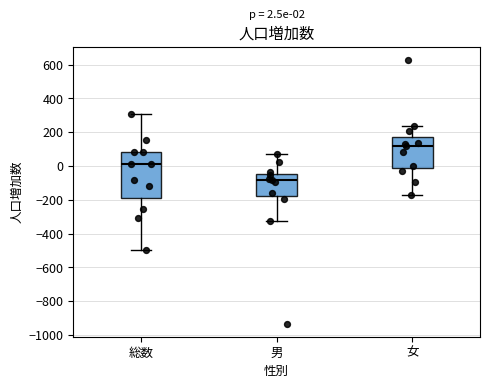

Which box is the tallest, from its lower edge to its upper edge?

総数